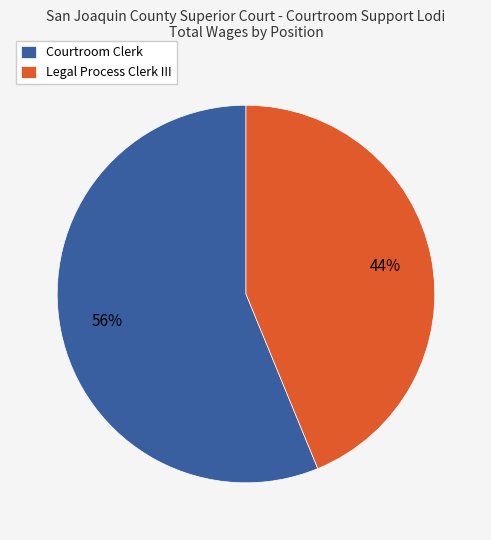

To the nearest percent, what portion does Courtroom Clerk represent?

56%